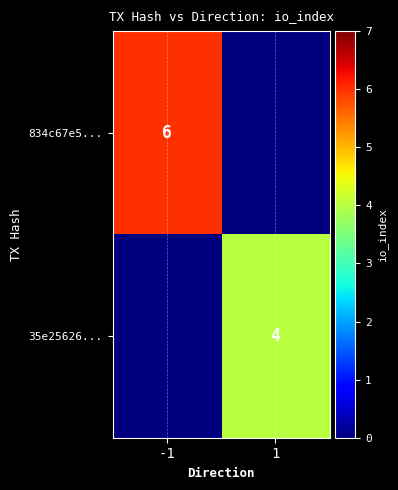

What is the total value across all series at 1?

4